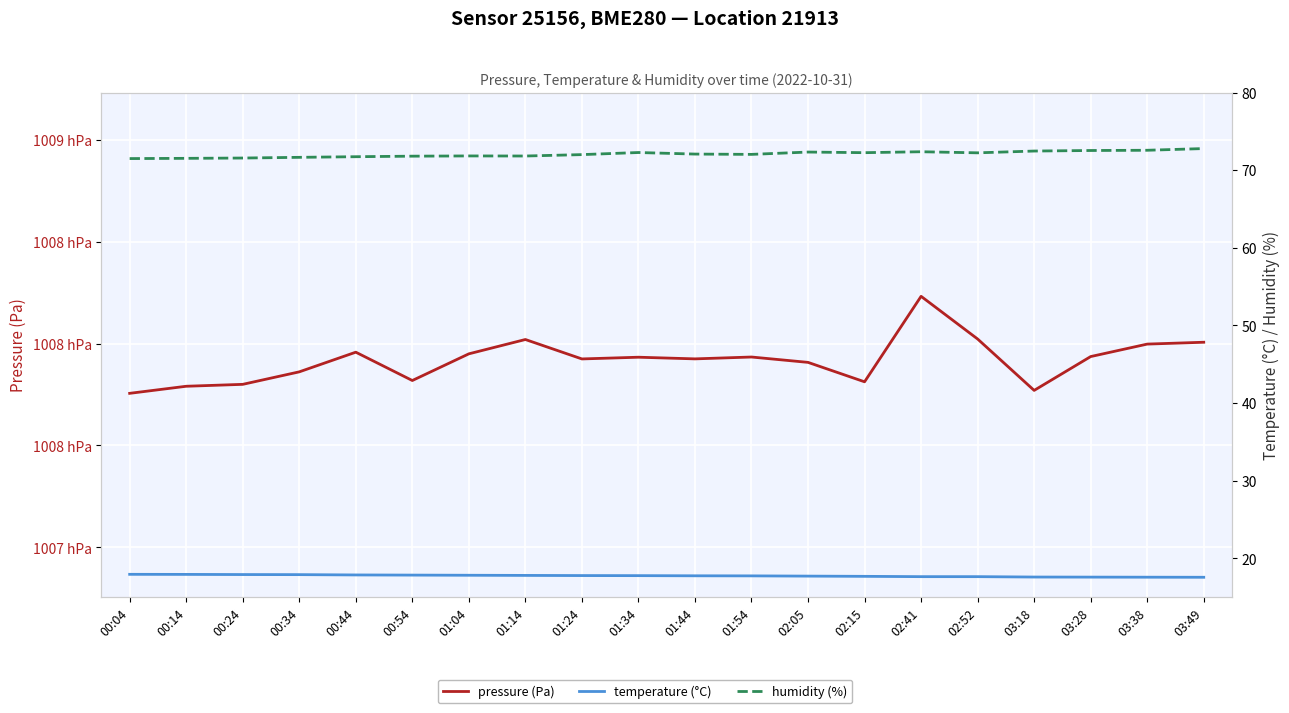

At which category is the sum across all series the highest?

02:41